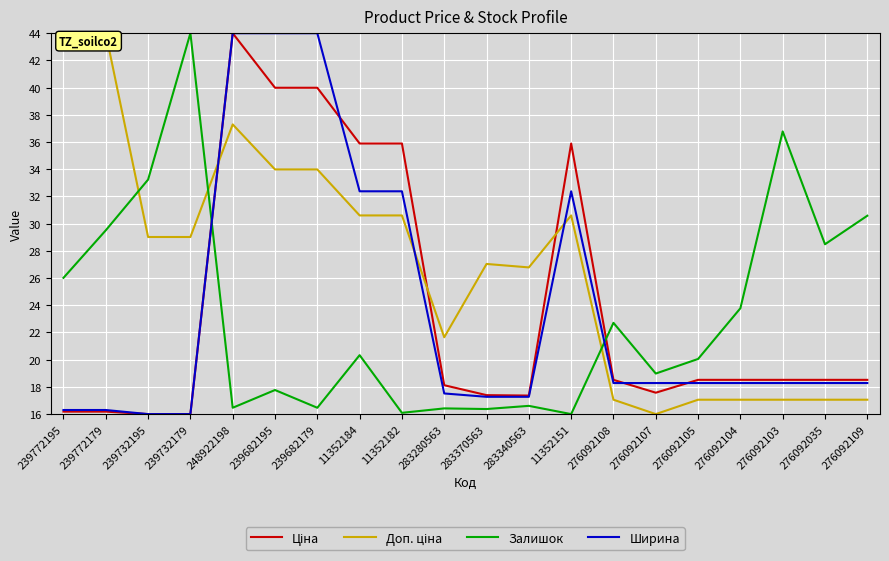

Is this an area chart (filled region under the line)?

No